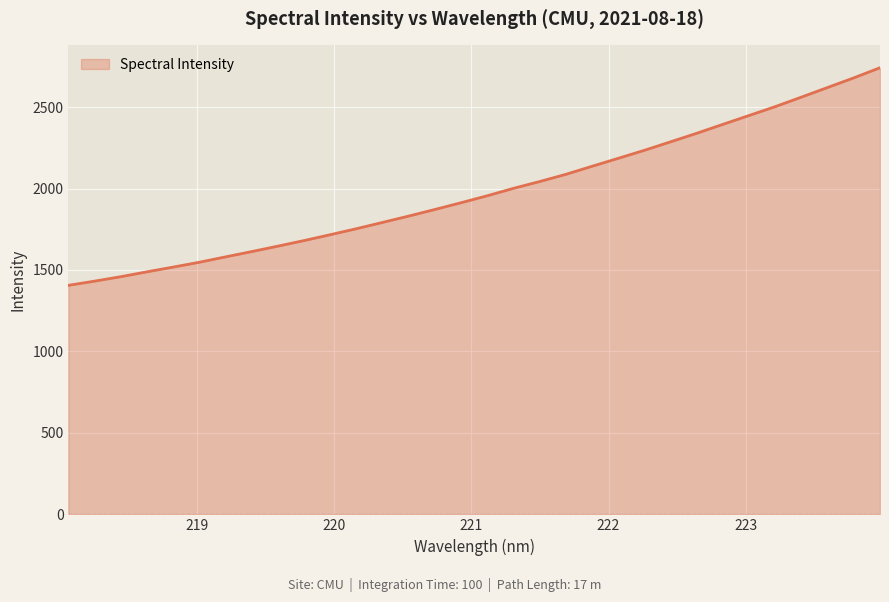

Count the number of values greater than 1955.

16